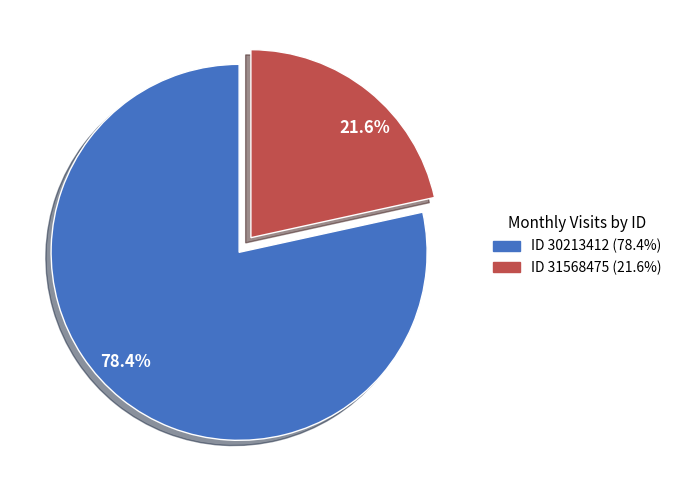

Does any single category account for the majority?

Yes